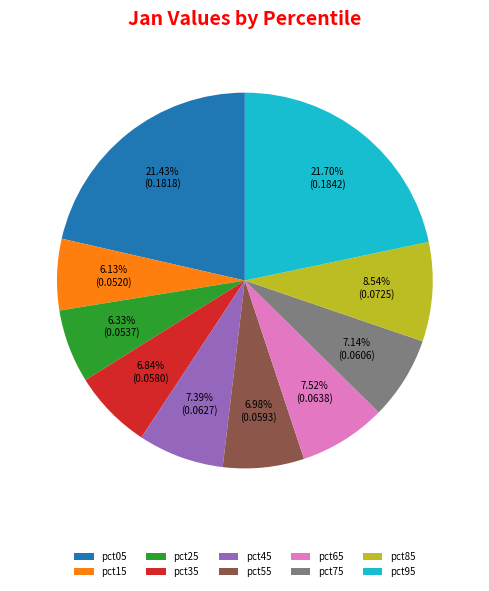

Is there a majority slice in this chart?

No